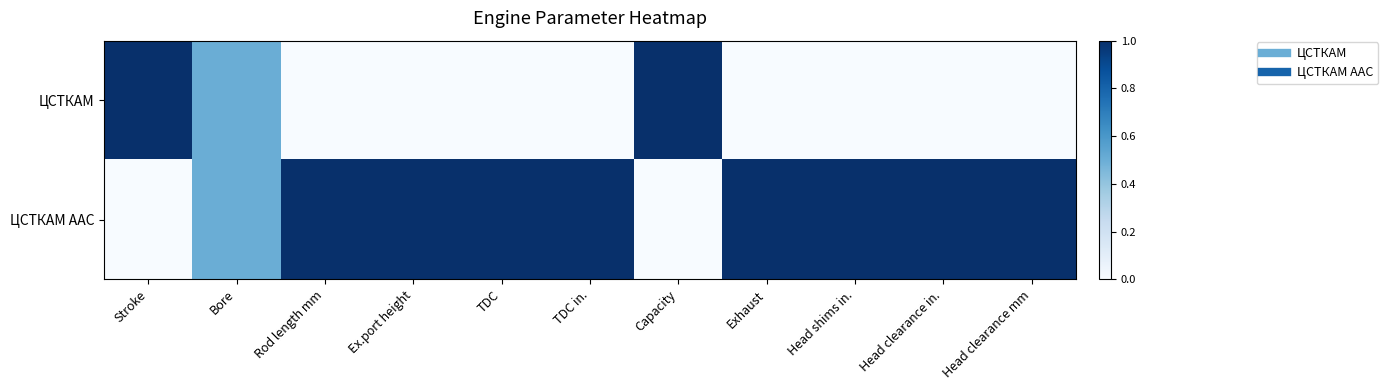

At TDC in., list the series in order from largest to smallest.

ЦСТКАМ AAC, ЦСТКАМ